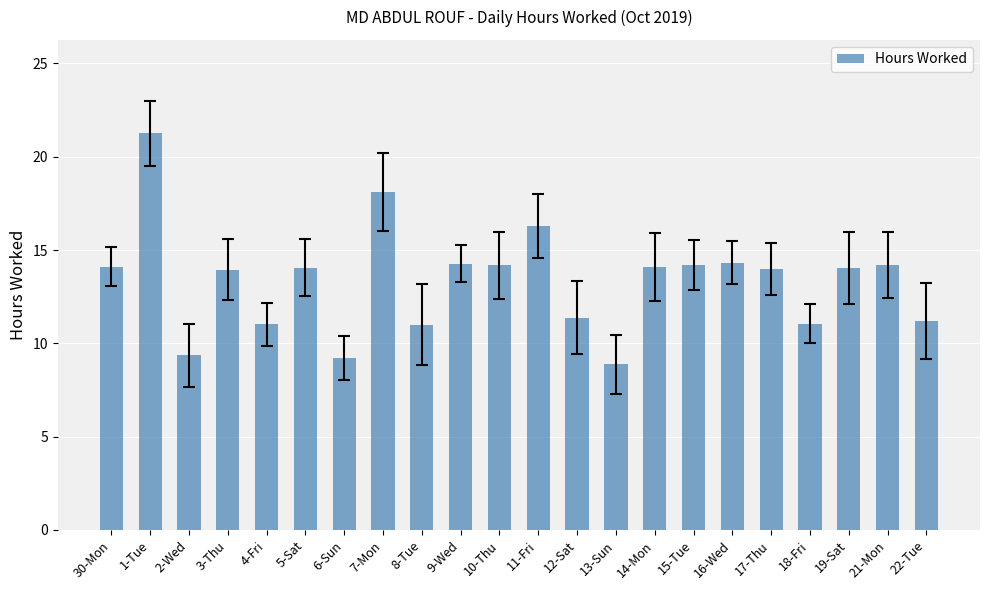

Rank the categories by value from lowest to highest.

13-Sun, 6-Sun, 2-Wed, 8-Tue, 4-Fri, 18-Fri, 22-Tue, 12-Sat, 3-Thu, 17-Thu, 5-Sat, 19-Sat, 14-Mon, 30-Mon, 10-Thu, 15-Tue, 21-Mon, 9-Wed, 16-Wed, 11-Fri, 7-Mon, 1-Tue